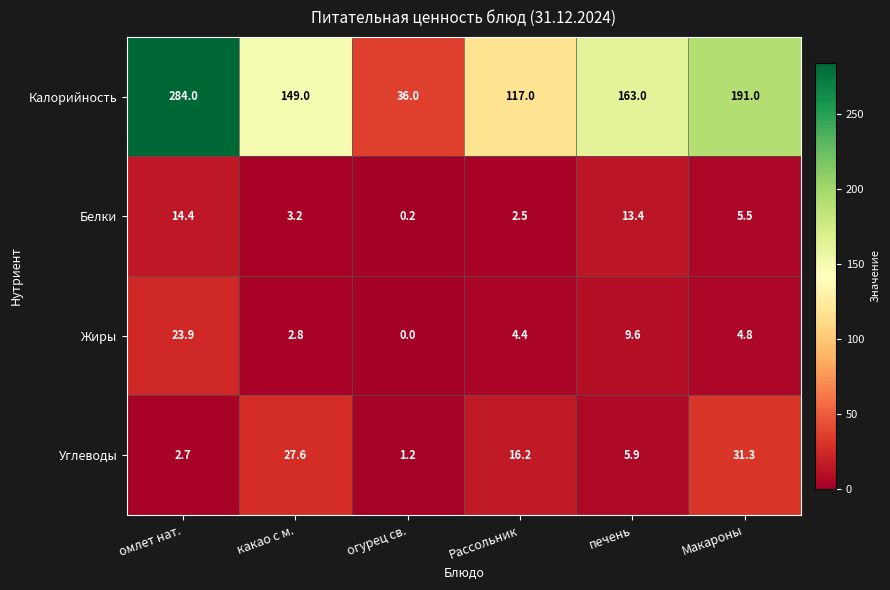

Which series changed the most between какао с м. and Рассольник?

Калорийность